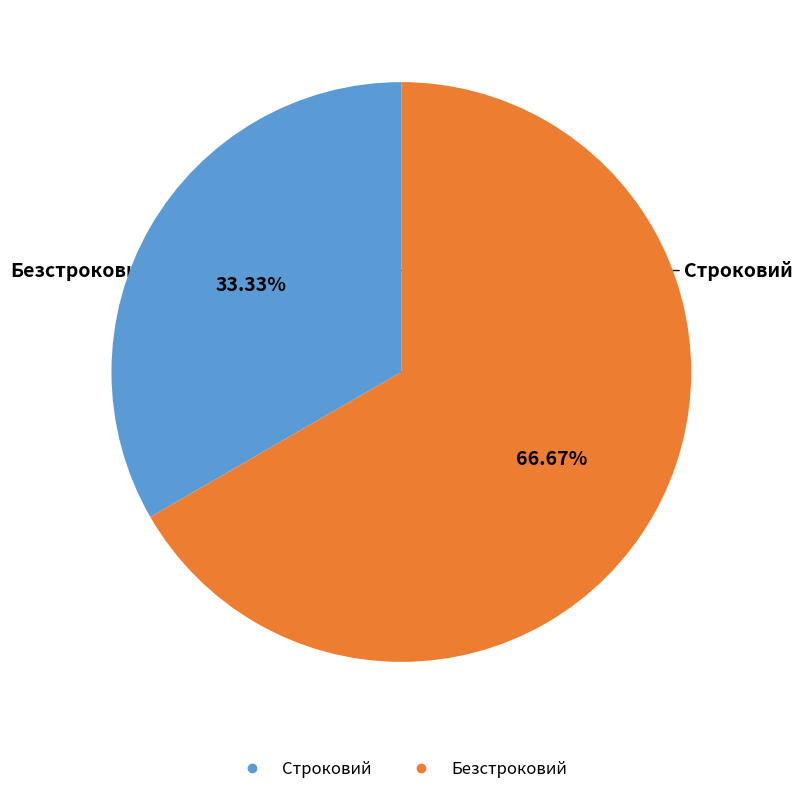

Which category has the smallest portion of the pie?

Строковий